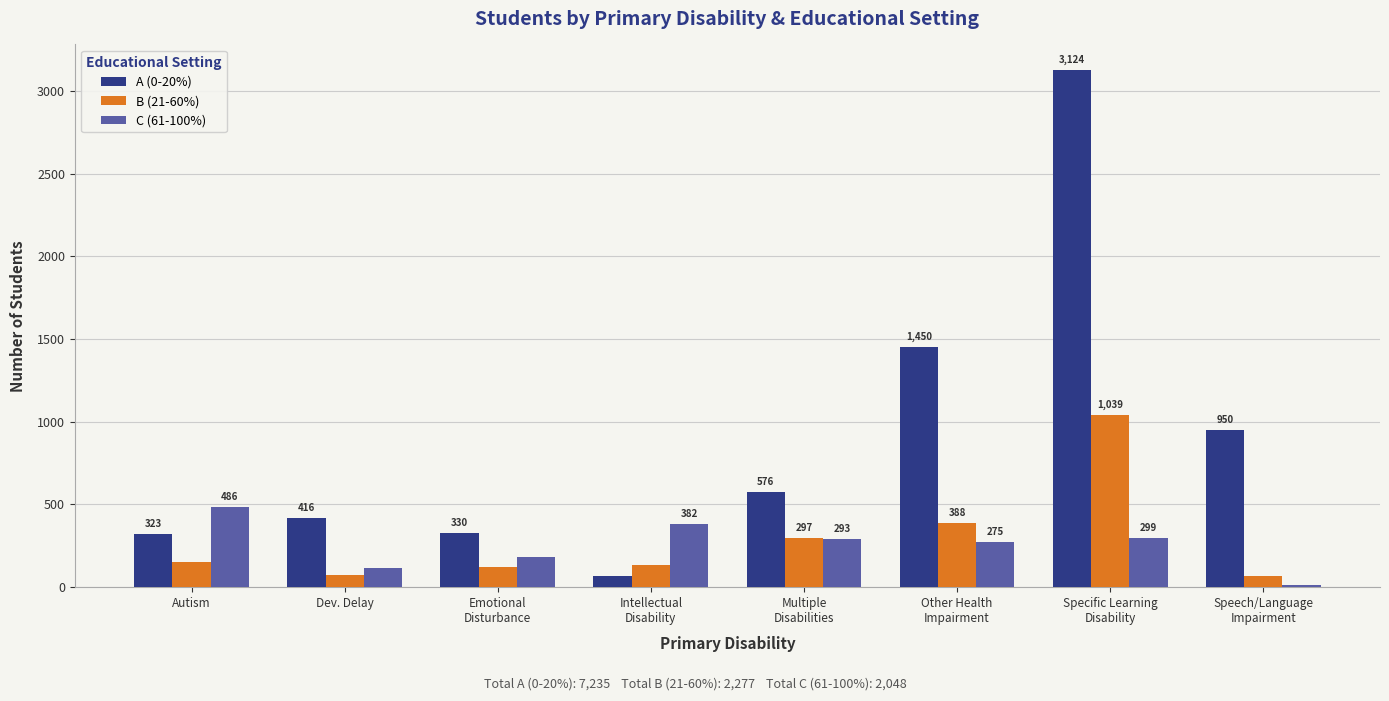

What is the difference between the maximum and minimum values in the B (21-60%) series?

973